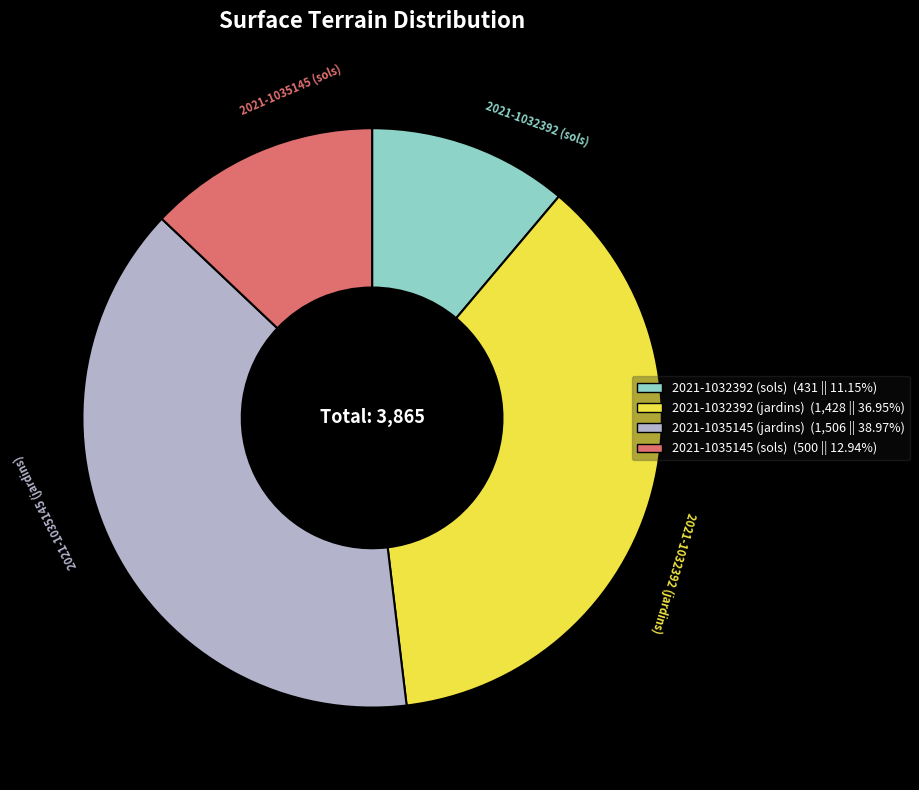

Between 2021-1032392 (jardins) and 2021-1035145 (jardins), which is larger?

2021-1035145 (jardins)